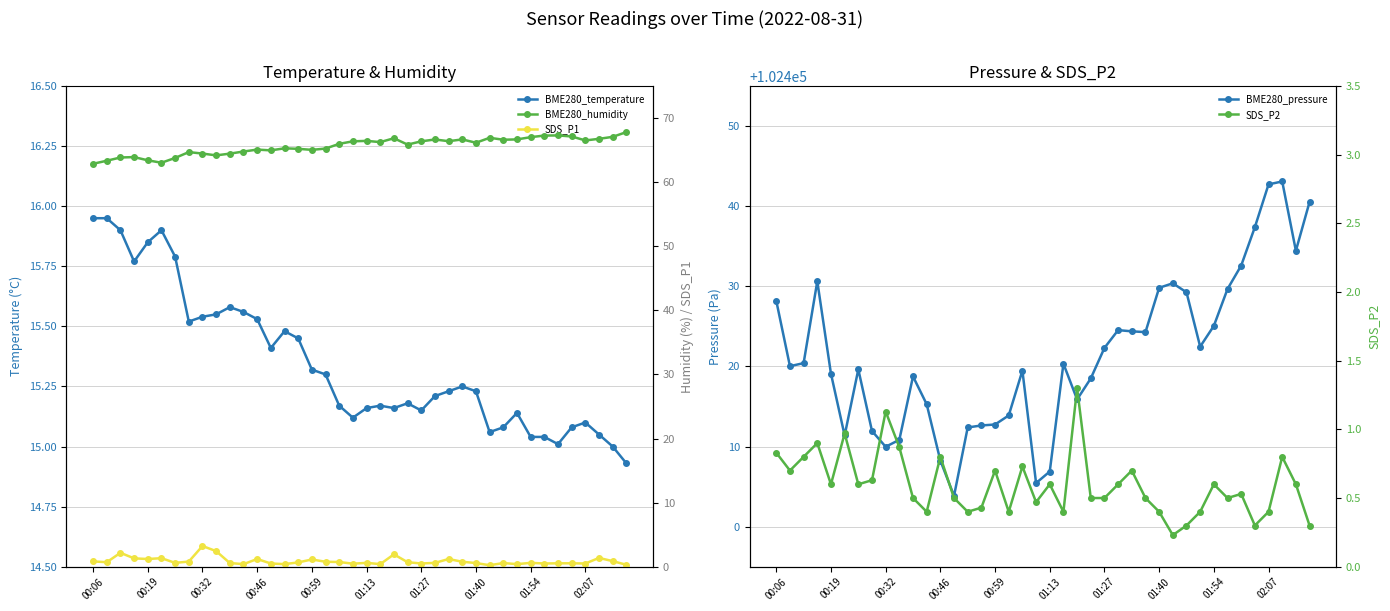

How many categories are shown in the chart?

40